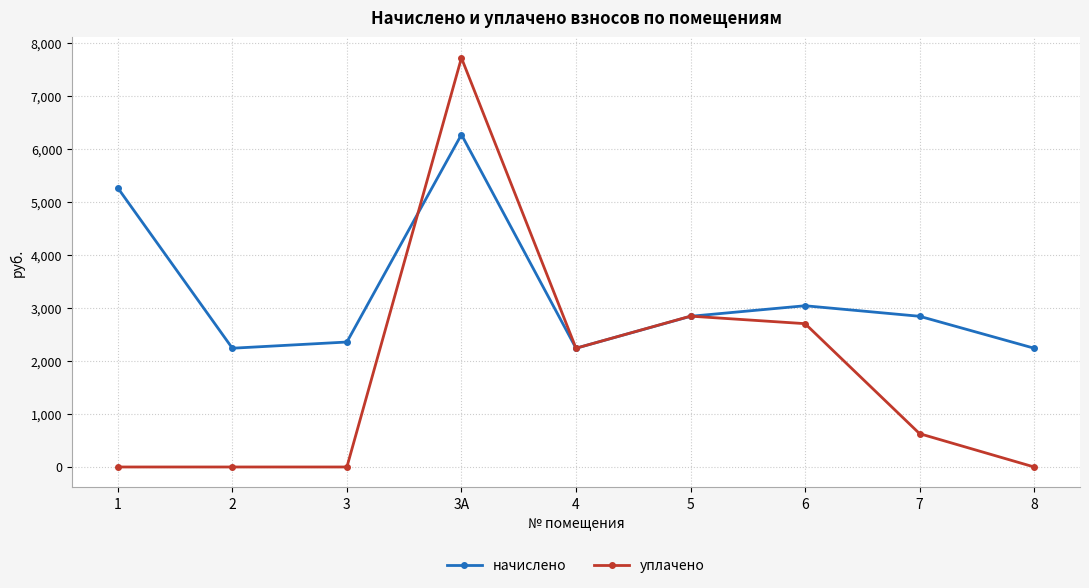

Which series changed the most between 2 and 4?

уплачено